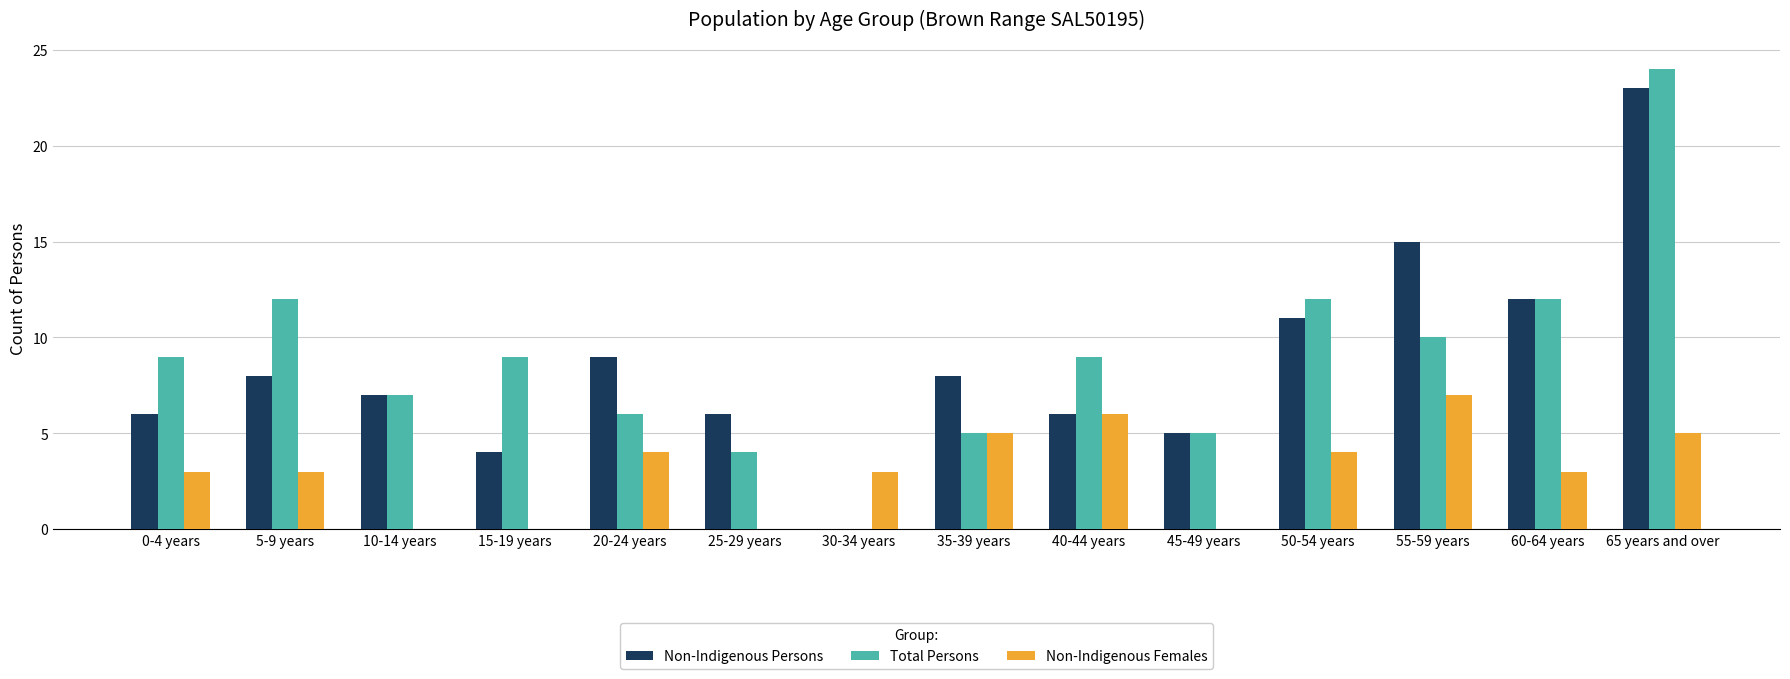

The value of Non-Indigenous Females at 0-4 years is 5. True or false?

False